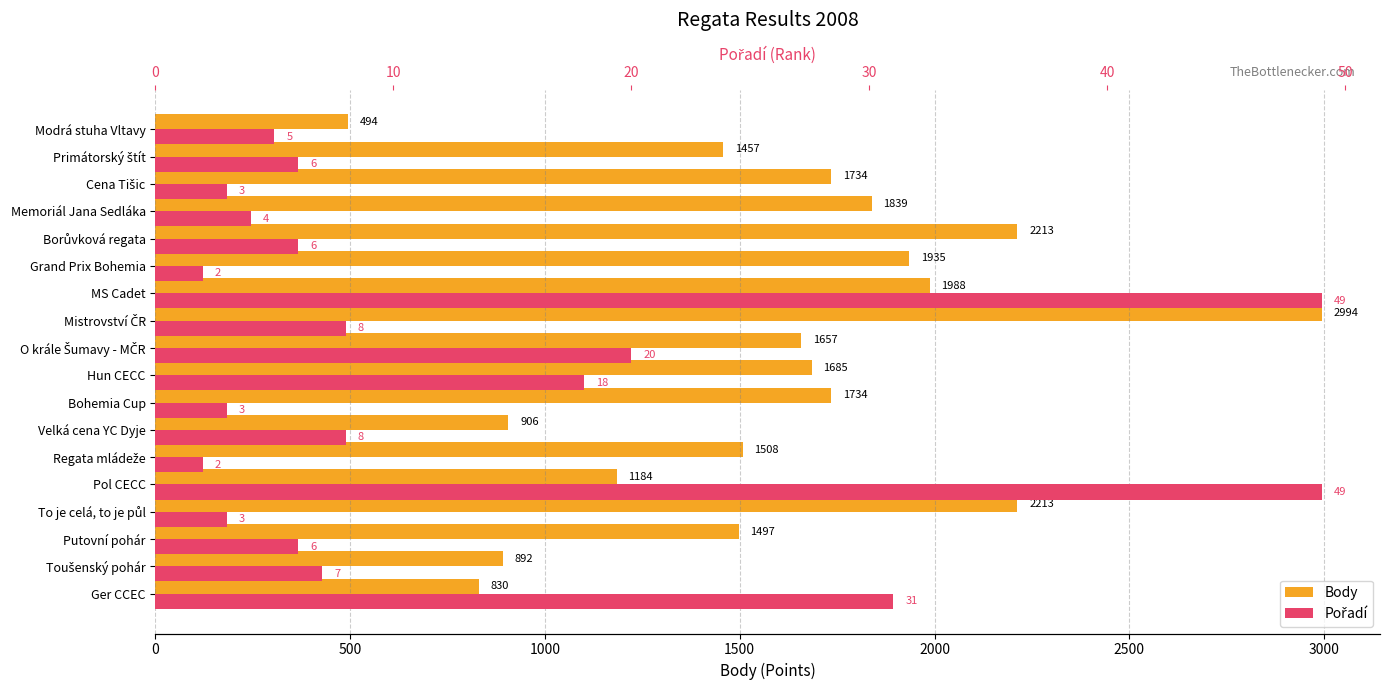

What is the greatest value displayed?

2994